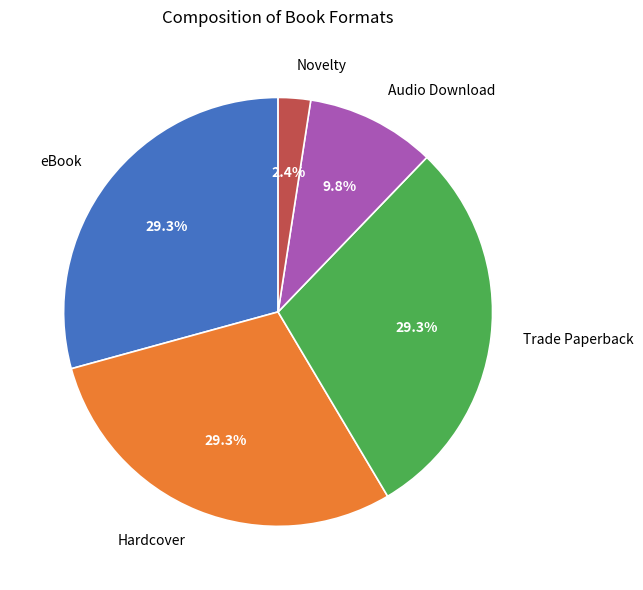

True or false: Novelty accounts for 2% of the total.

True